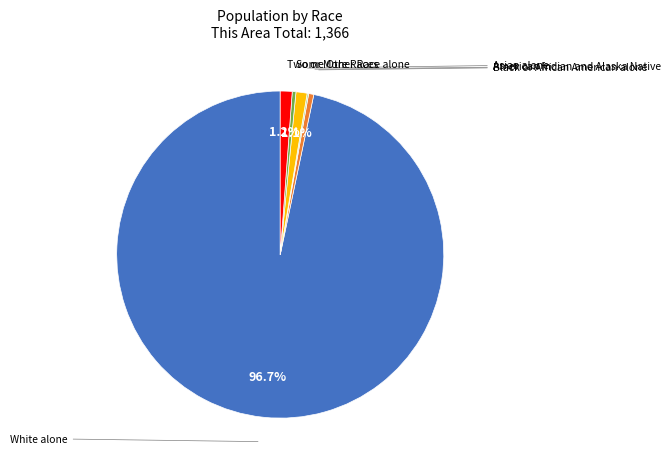

Which category has the smallest portion of the pie?

Native Hawaiian and Other Pacific